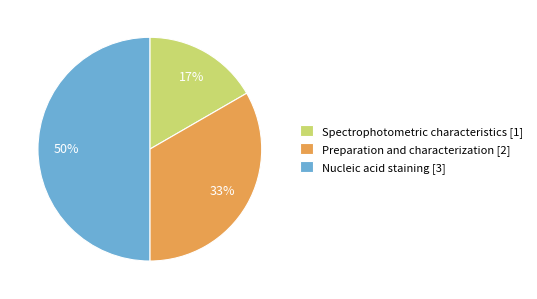

To the nearest percent, what percentage of the pie is Spectrophotometric characteristics?

17%